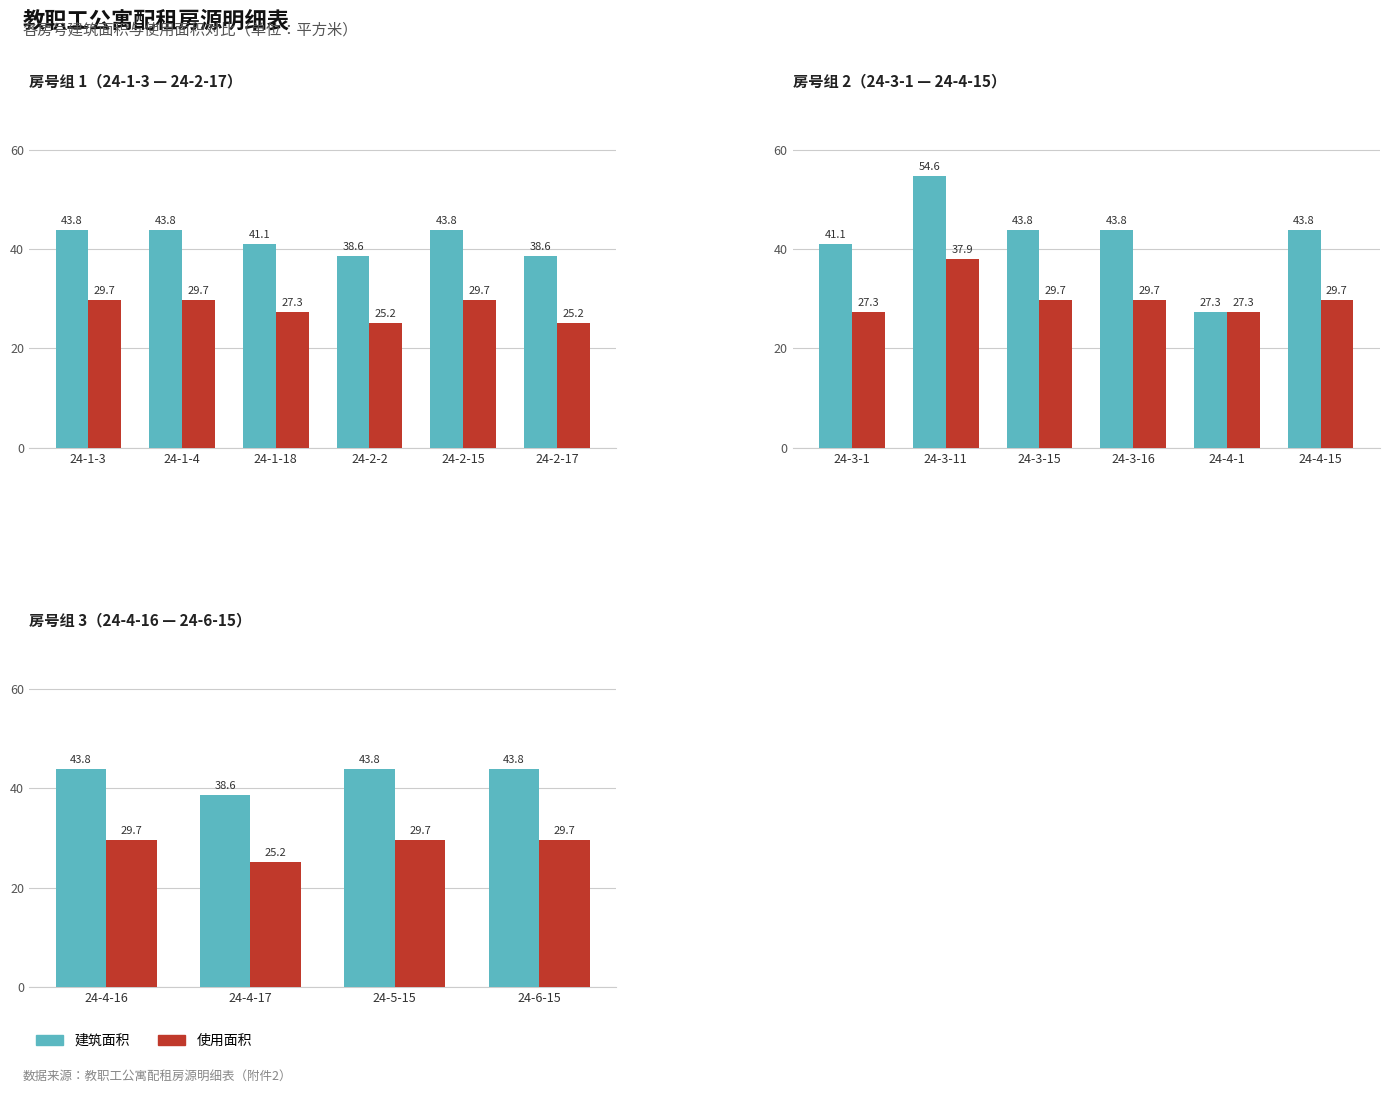

What position from the left is 24-4-16?

1